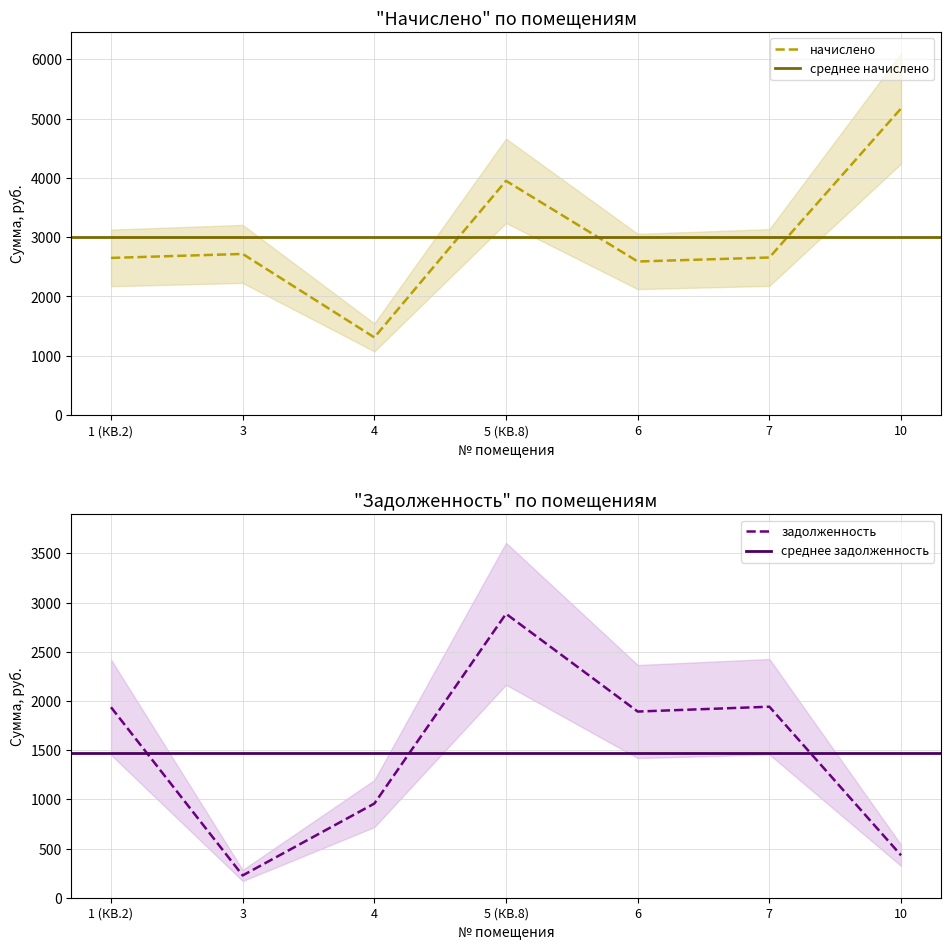

At which category is the sum across all series the highest?

5 (КВ.8)